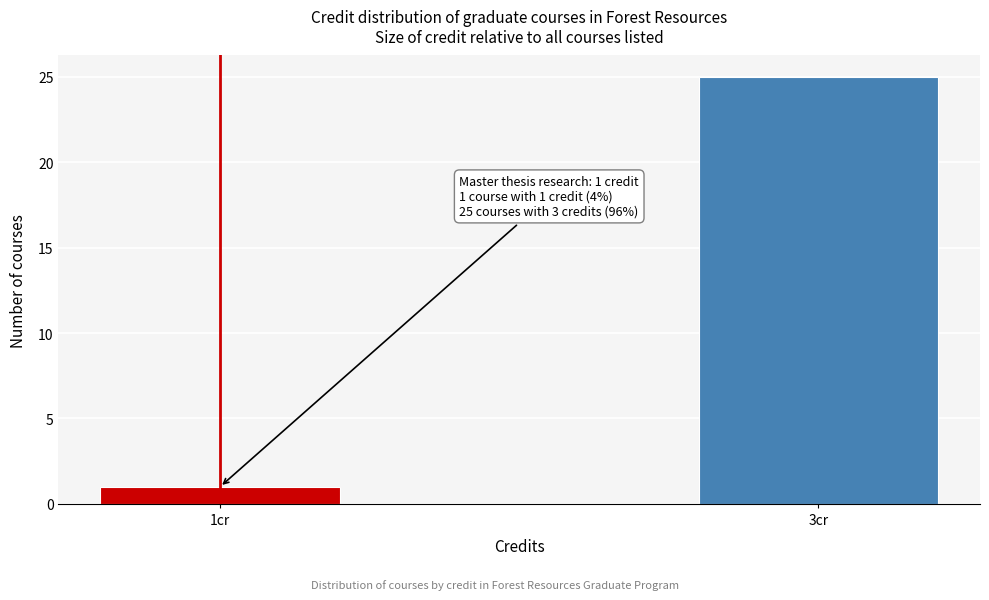

Reading left to right, what are all the values shown in this chart?

1cr=1	3cr=25